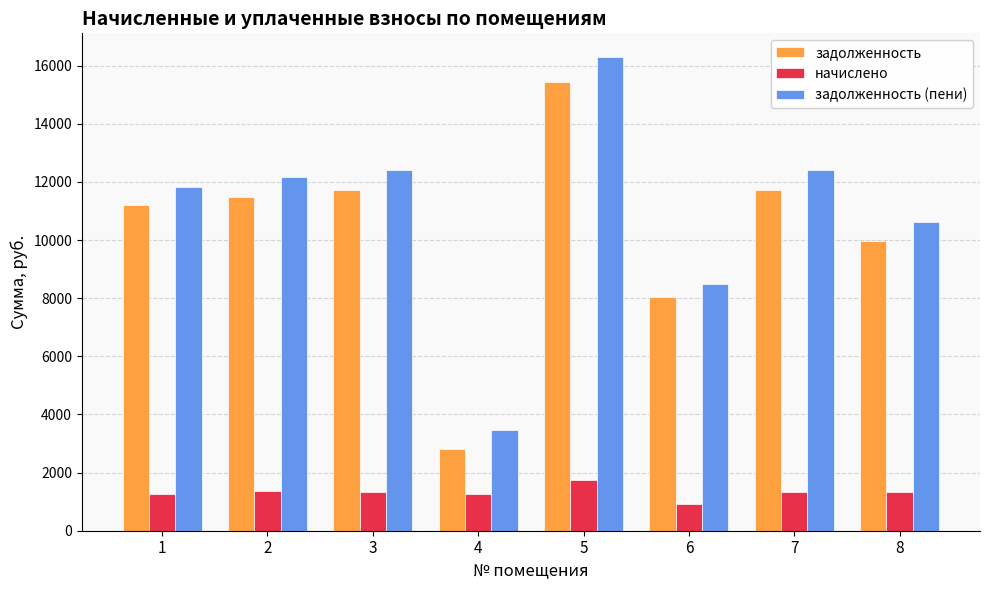

What is the minimum value shown in the chart?

906.5